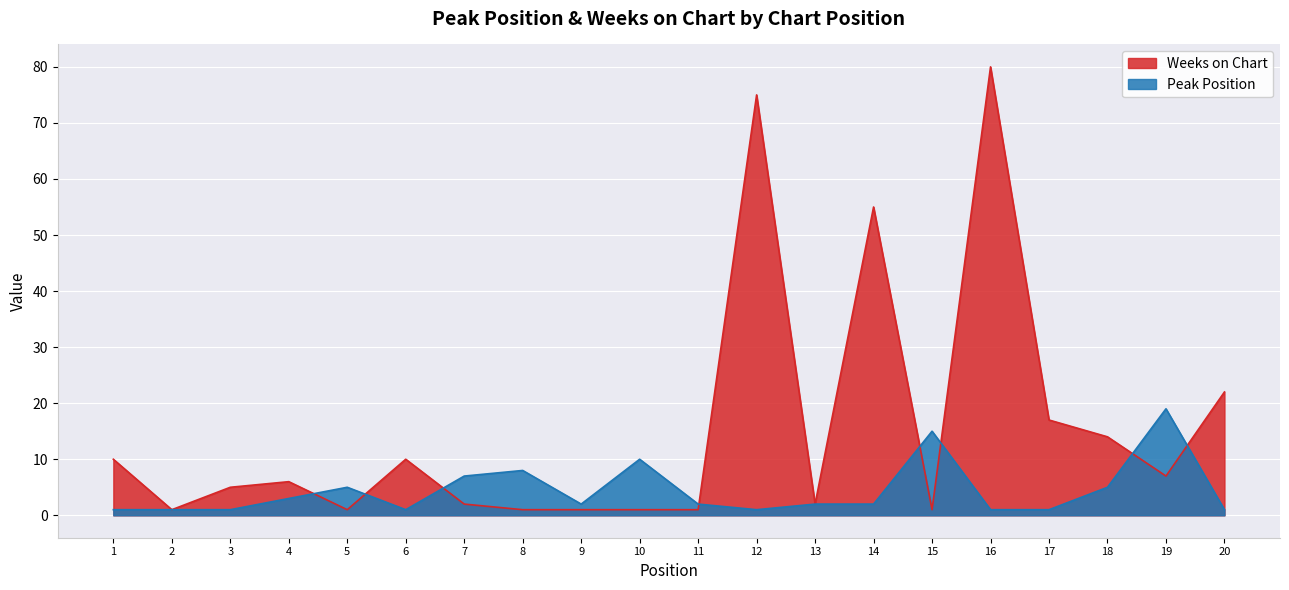

How many lines are shown in the chart?

2